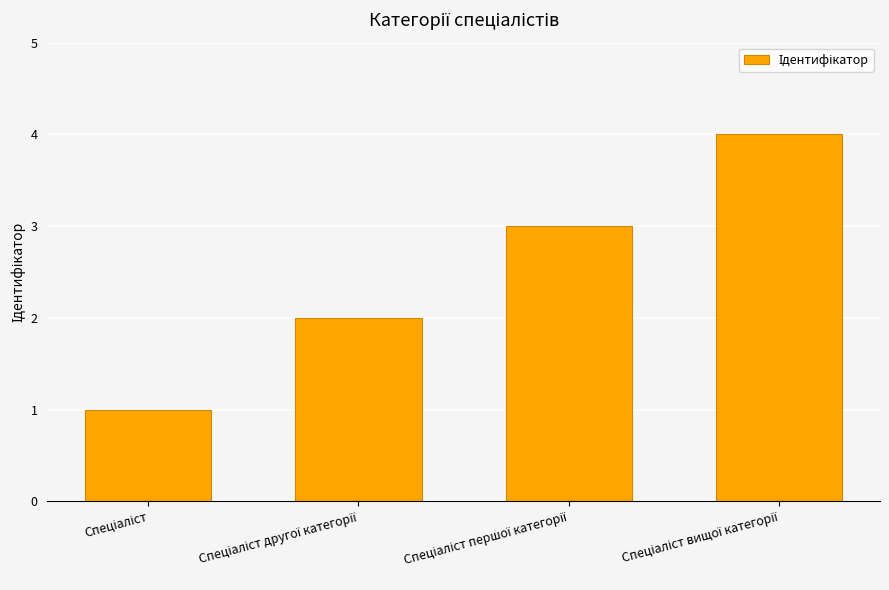

What is the maximum value shown in the chart?

4